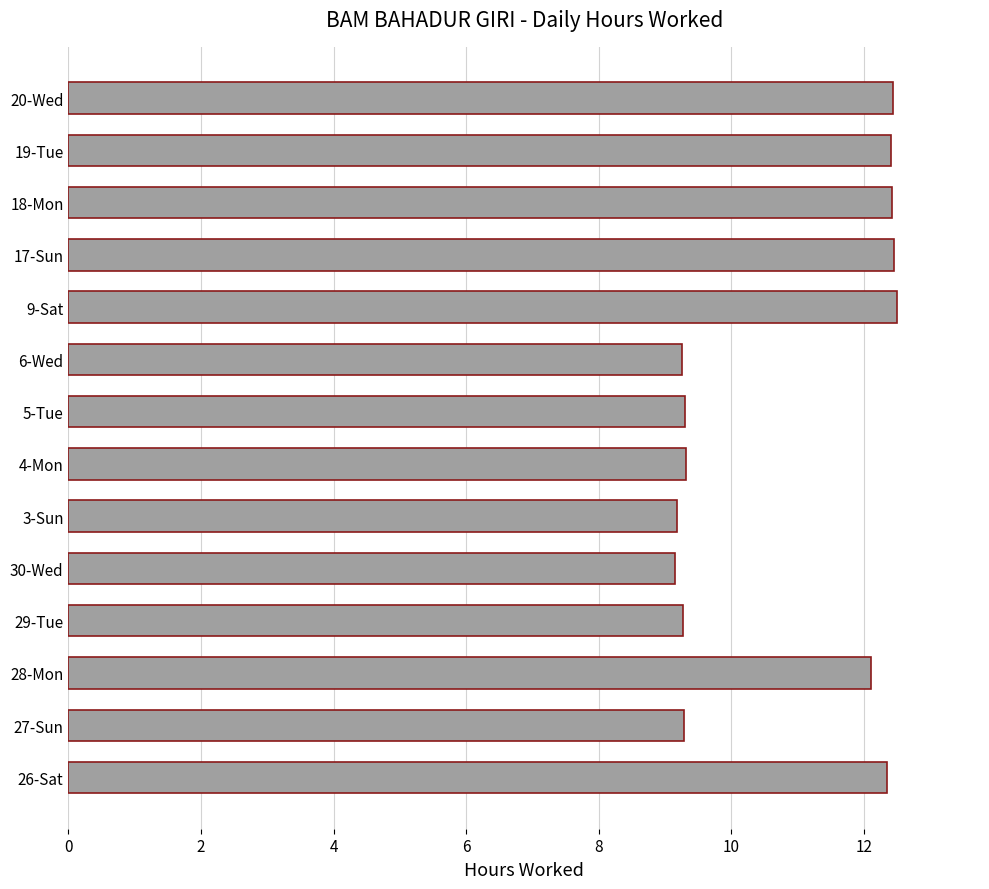

Is it true that the value at 9-Sat is 12.5?

True